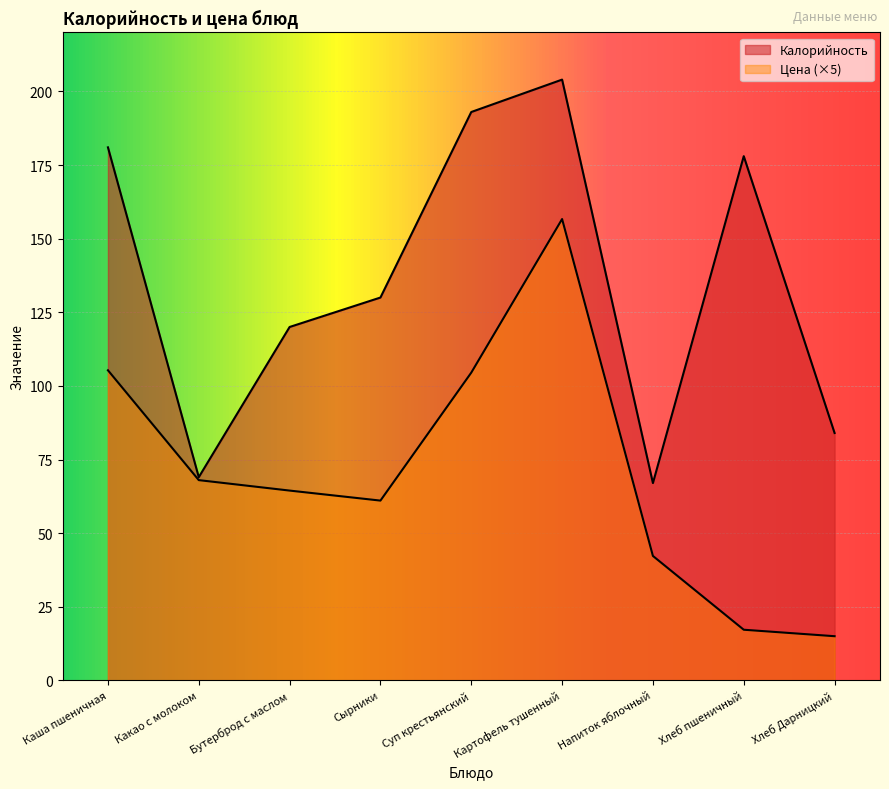

True or false: Цена and Калорийность cross at least once.

False